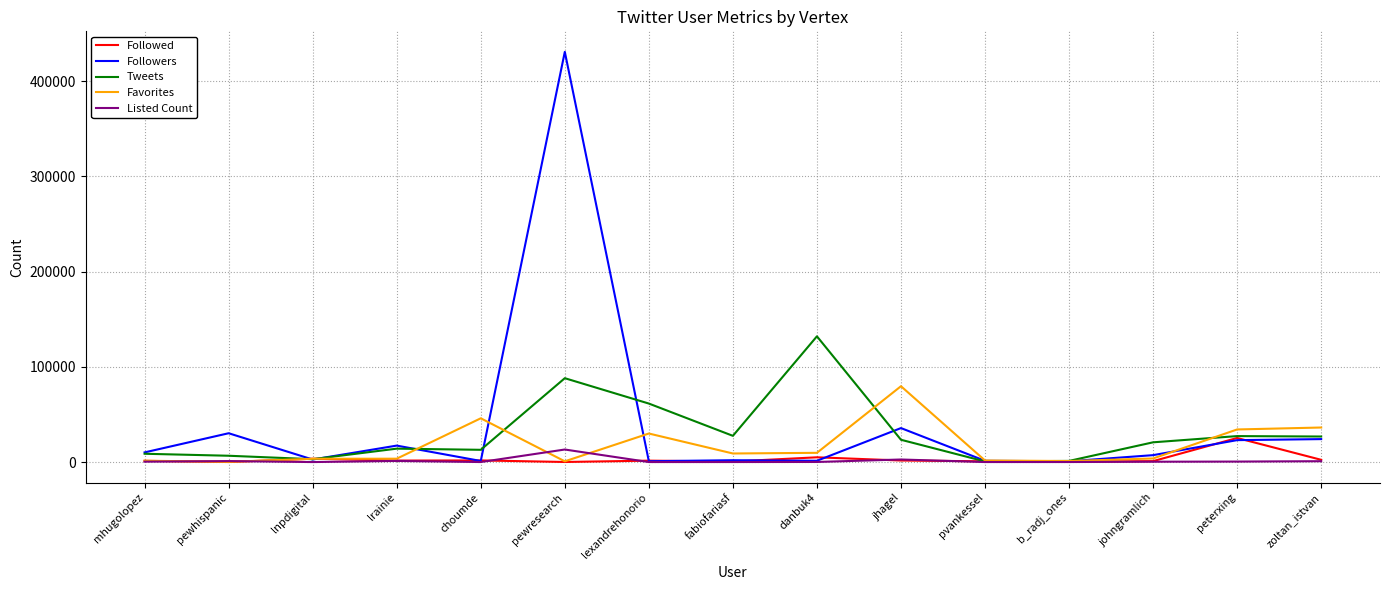

True or false: Tweets has a value of 26824 at zoltan_istvan.

True